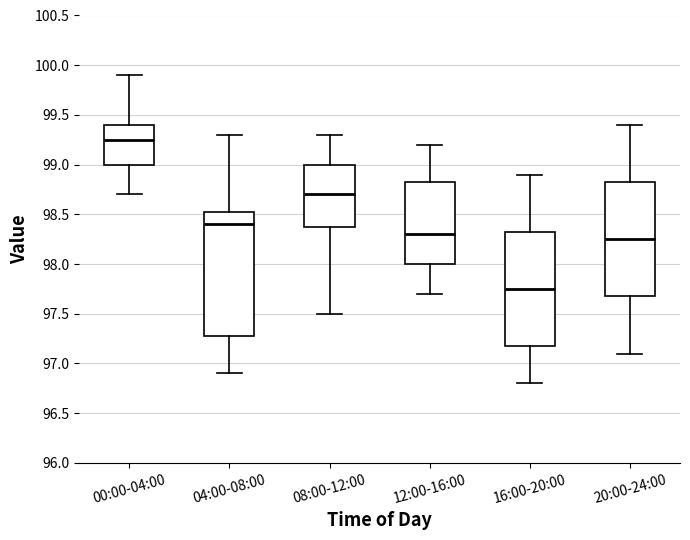

Which box has the highest median line?

00:00-04:00